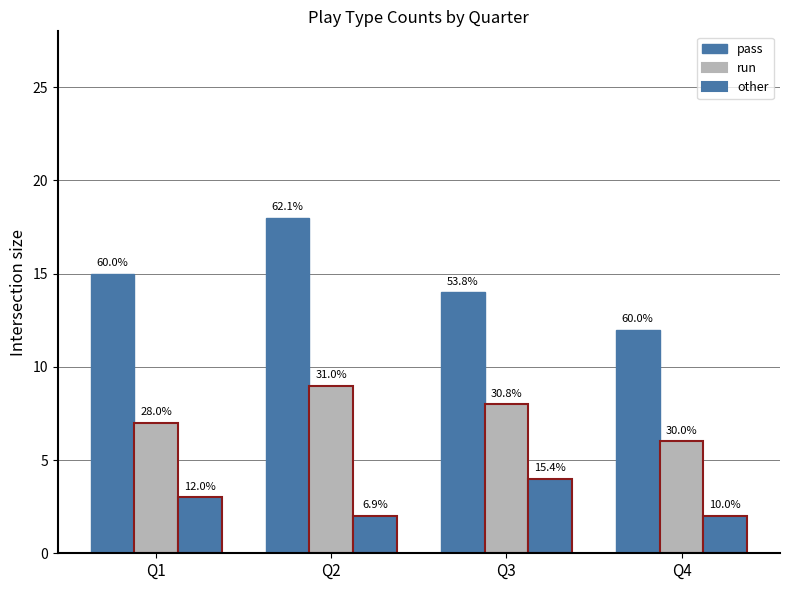

Does the chart contain stacked bars?

No